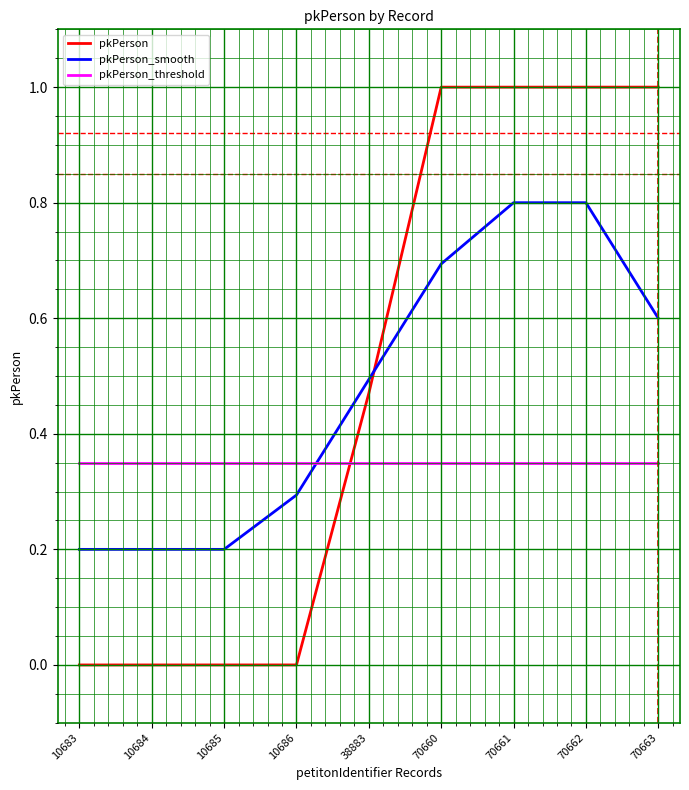

What is the difference between the highest and lowest values at 70660?

0.6